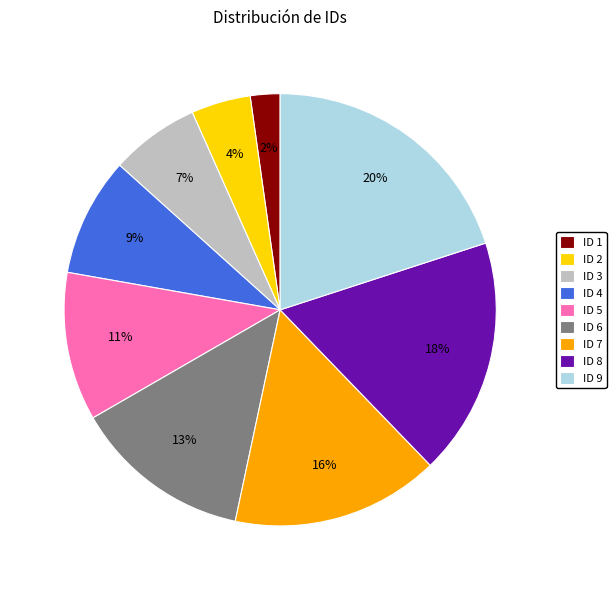

To the nearest percent, what is the difference between the ID 5 and ID 4 slice percentages?

2%